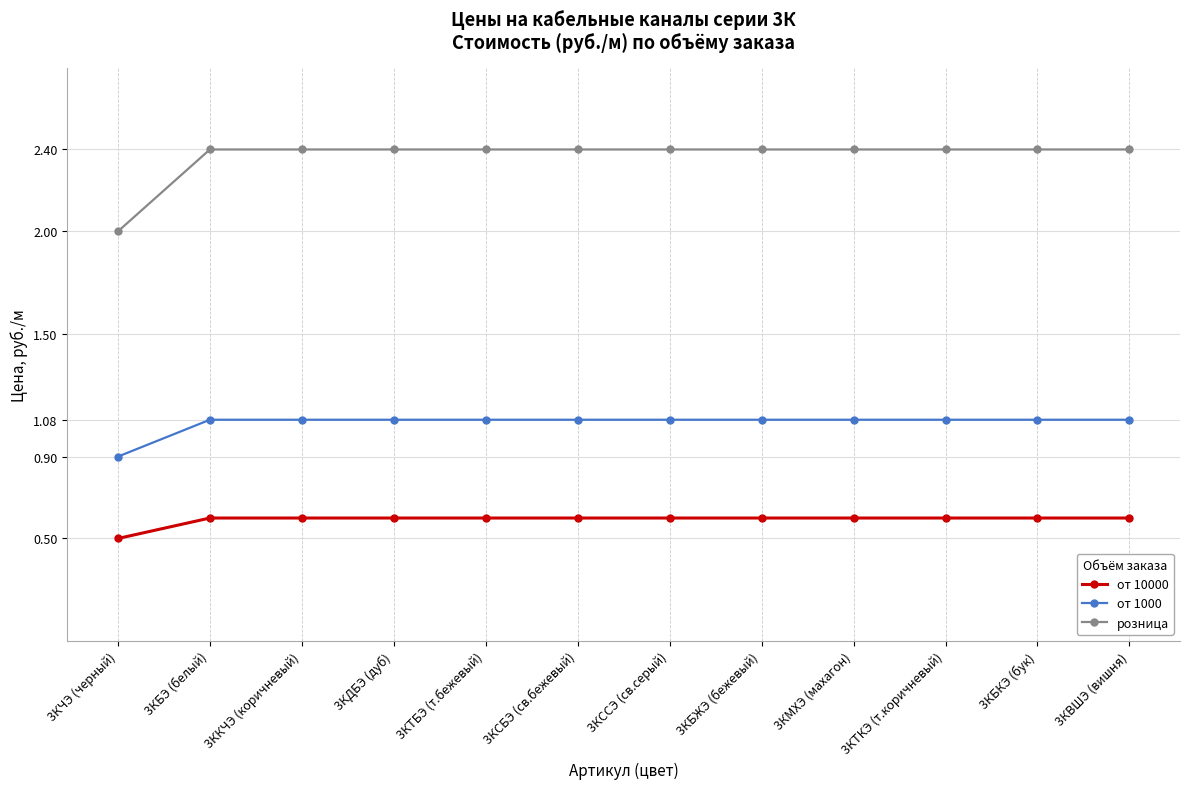

At 3КБКЭ (бук), list the series in order from largest to smallest.

розница, от 1000, от 10000